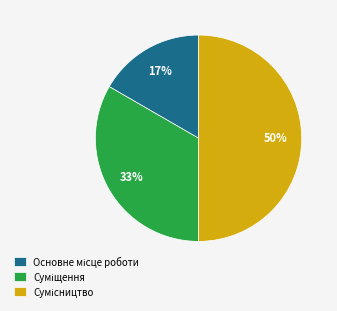

To the nearest percent, what is the difference between the largest and smallest slice percentages?

33%